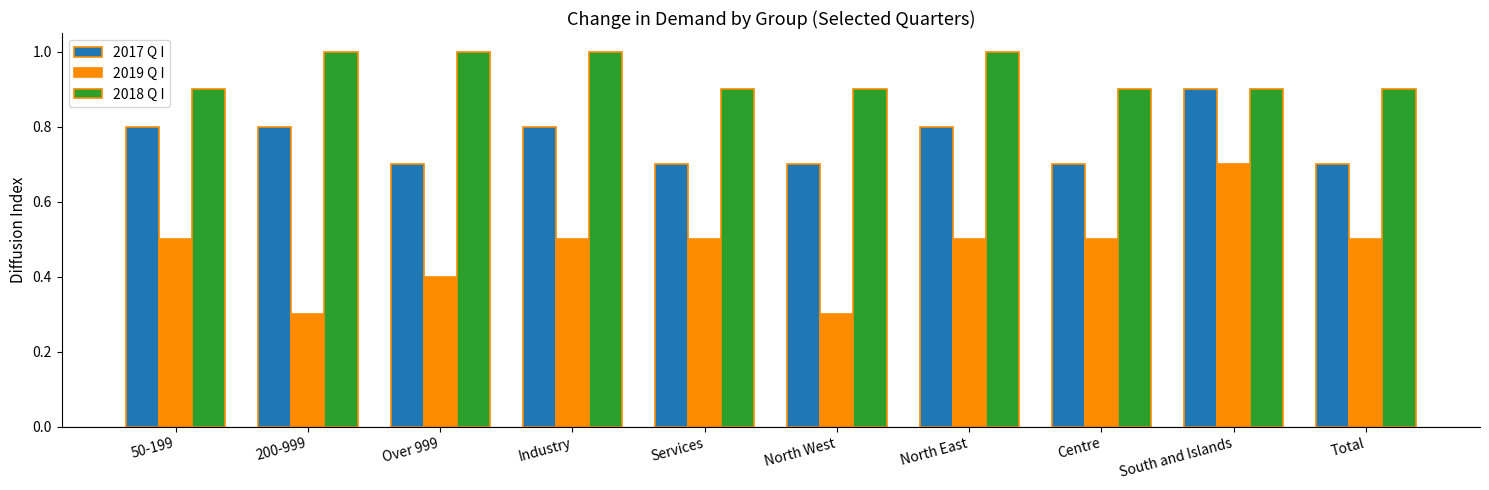

At Industry, list the series in order from largest to smallest.

2018 Q I, 2017 Q I, 2019 Q I